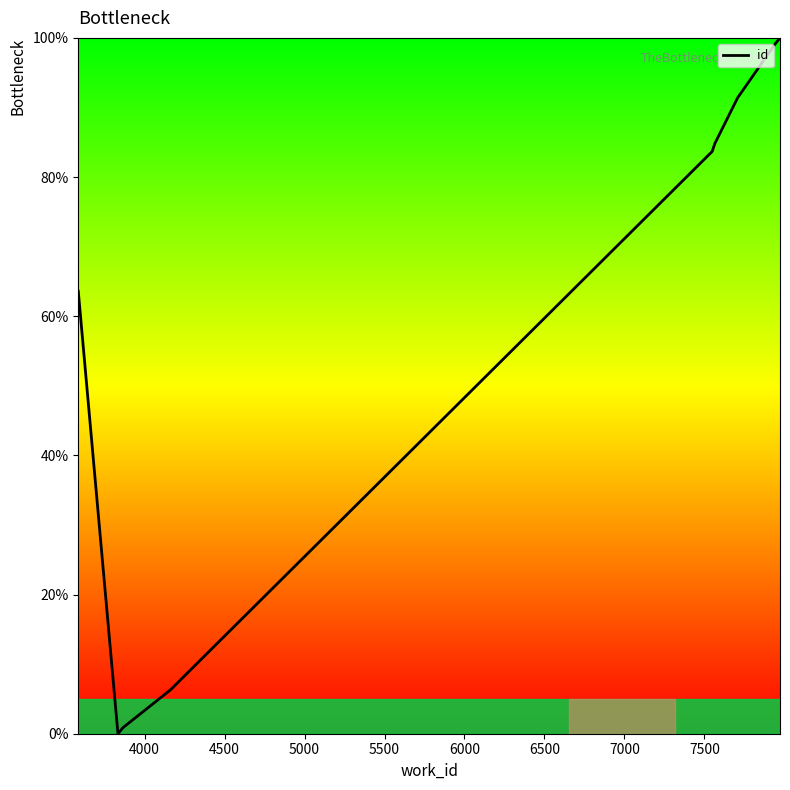

How many lines are shown in the chart?

1